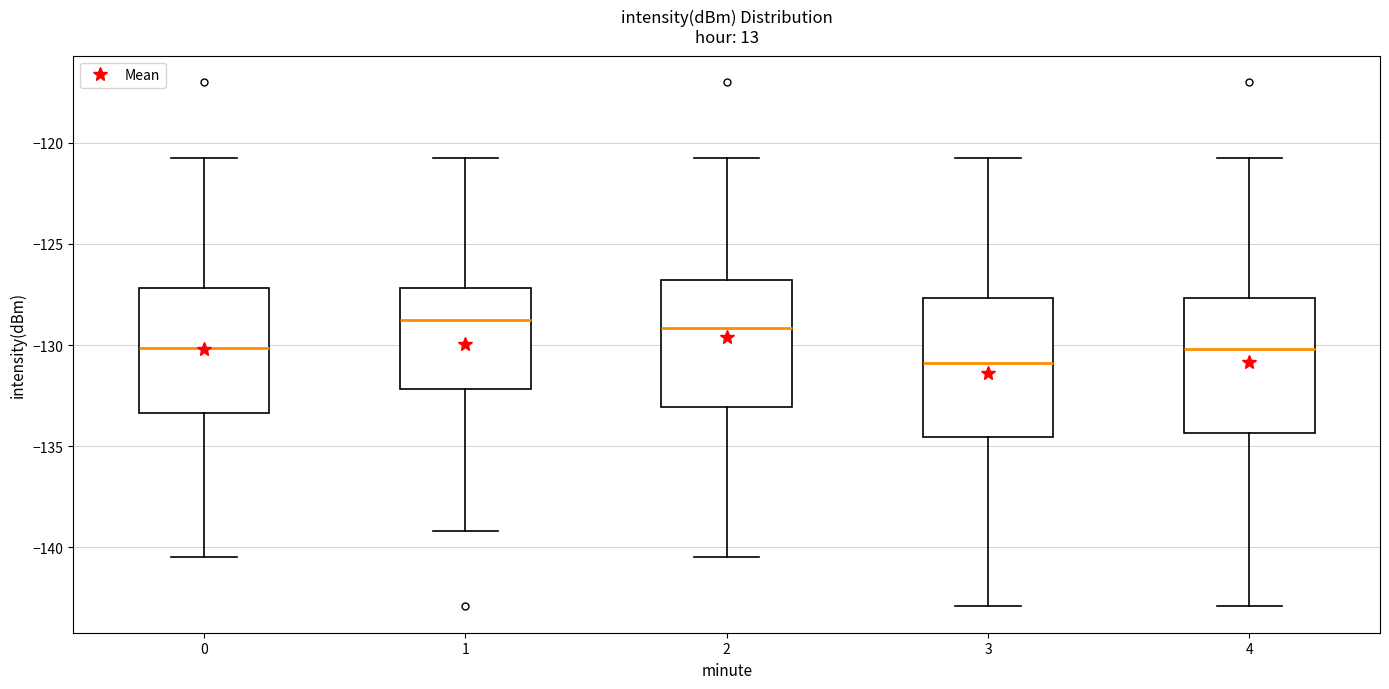

Reading left to right, transcribe this box plot: for each box, give where its median line is, the range the box spans, and where its two whiskers end, as read against the y-axis. The values are not printed on the chart, so give them approximately, as read against the axis.

0: median -130.0, box -133.5 to -127.0, whiskers -140.5 to -121.0
1: median -129.0, box -132.0 to -127.0, whiskers -139.0 to -121.0
2: median -129.0, box -133.0 to -127.0, whiskers -140.5 to -121.0
3: median -131.0, box -134.5 to -127.5, whiskers -143.0 to -121.0
4: median -130.0, box -134.5 to -127.5, whiskers -143.0 to -121.0